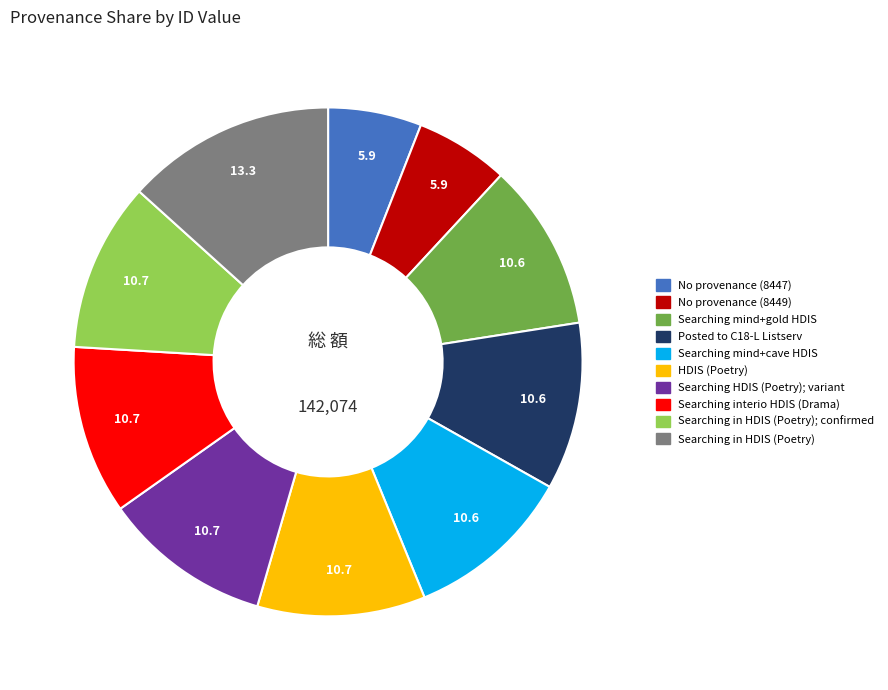

Does any single category account for the majority?

No